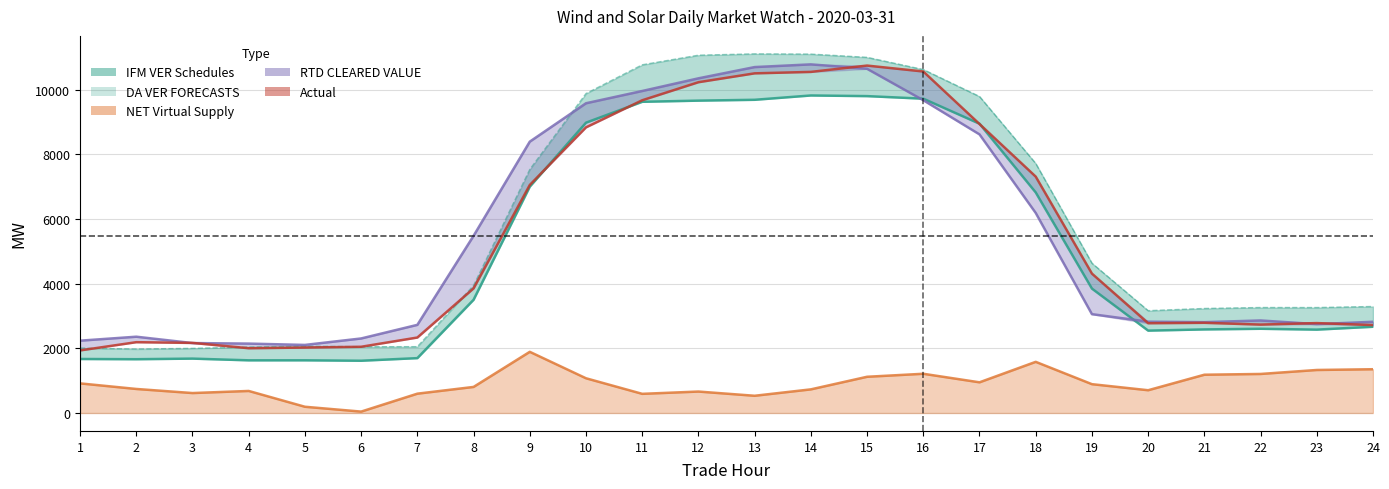

What is the maximum value for IFM VER Schedules?

9819.8